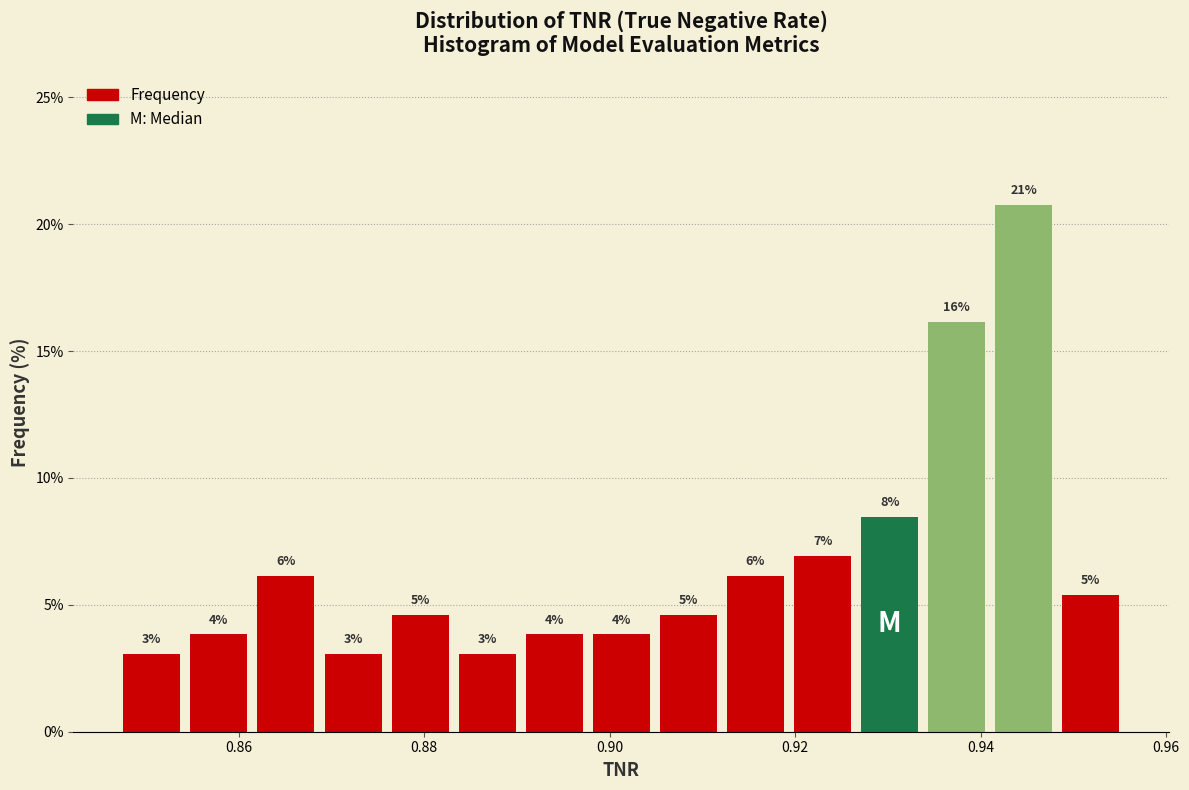

Around what value on the x-axis is the tallest bar? Give the approximate position of its centre, as read against the axis.

0.944